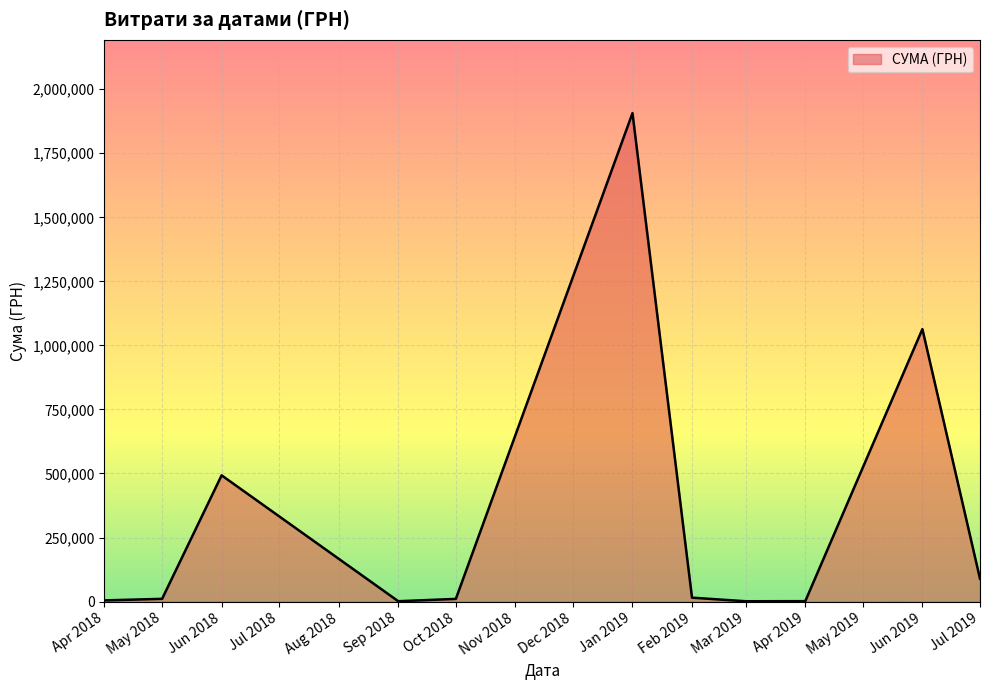

At which category does the chart reach its peak across all series?

Jan 2019